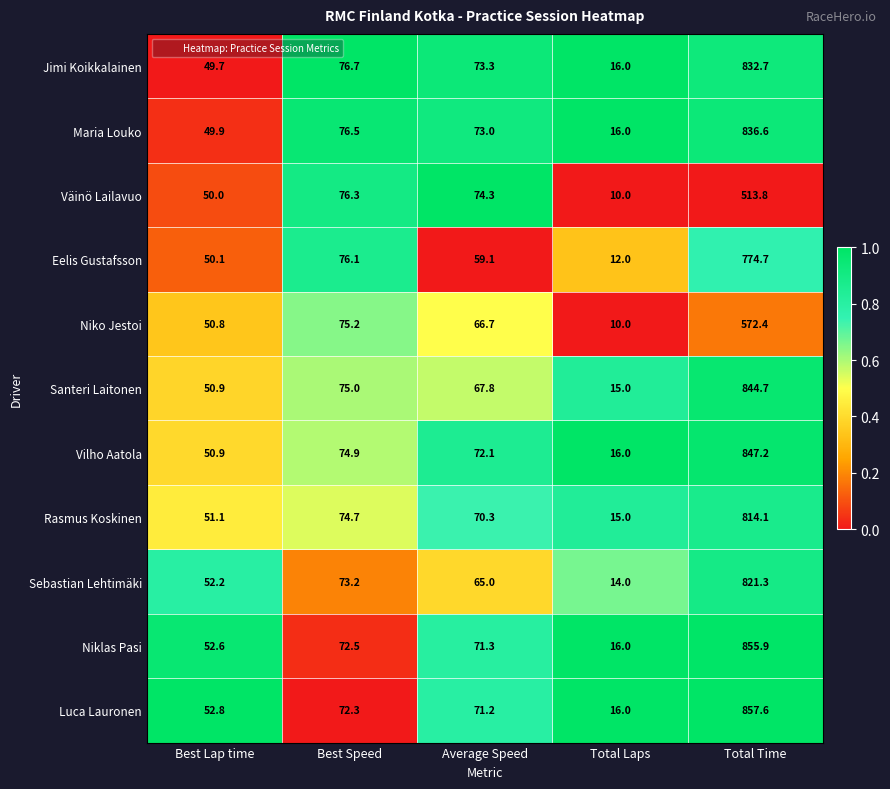

Which series has the widest spread of values?

Luca Lauronen